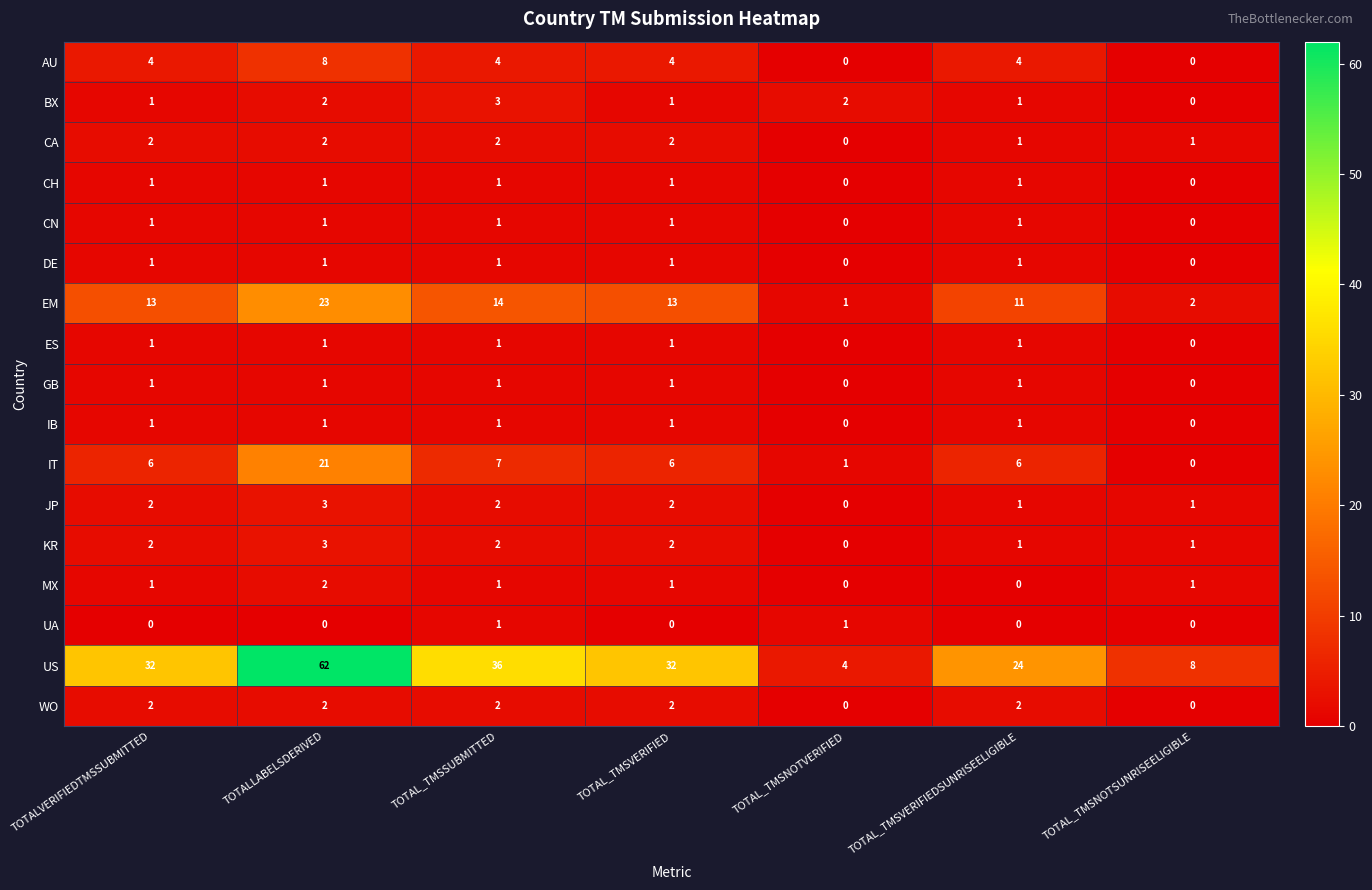

How many DE values are between 0 and 1?

7